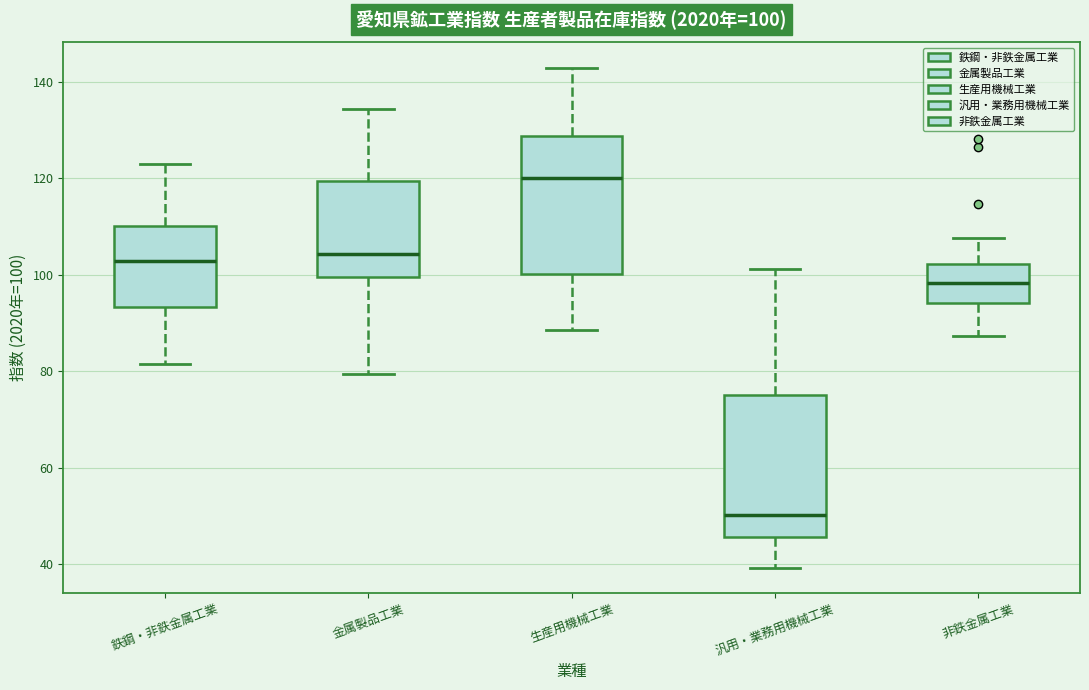

Which box has the lowest median line?

汎用・業務用機械工業